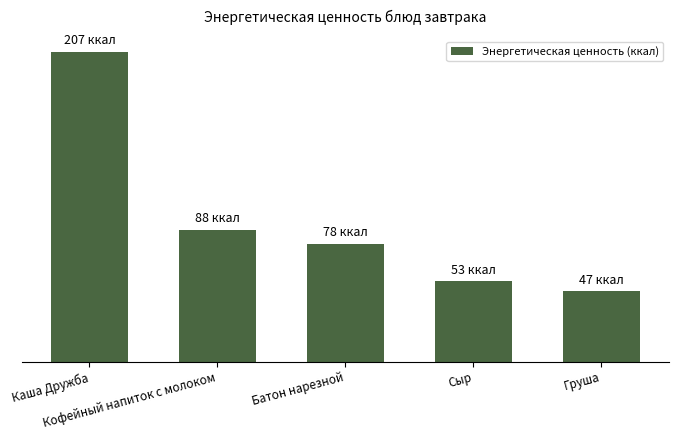

Are the bars horizontal?

No